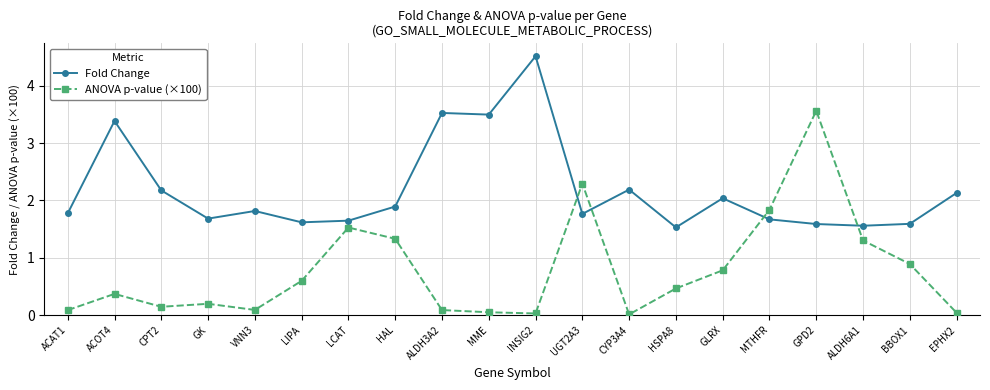

What is the spread (max minus min) of values at VNN3?

1.7